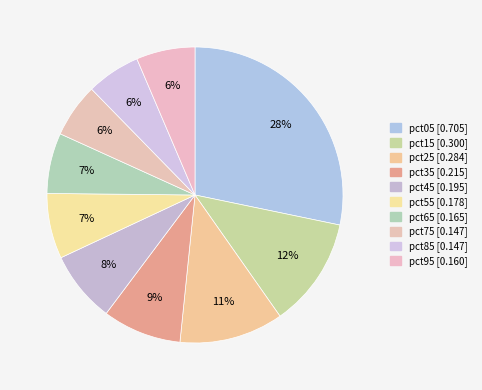

To the nearest percent, what is the combined percentage of pct95 and pct65?

13%